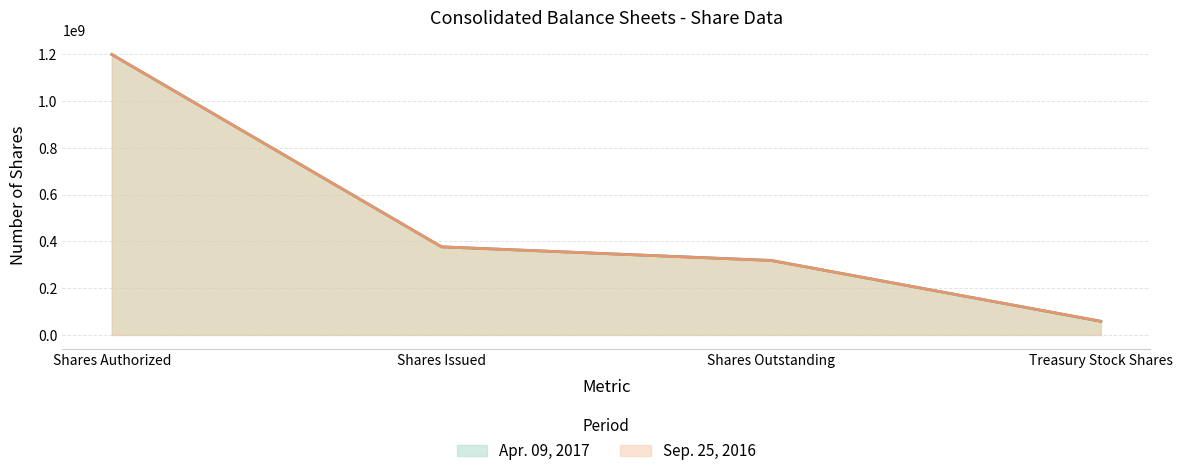

Is it true that Sep. 25, 2016 equals 1776633298 at Shares Authorized?

False